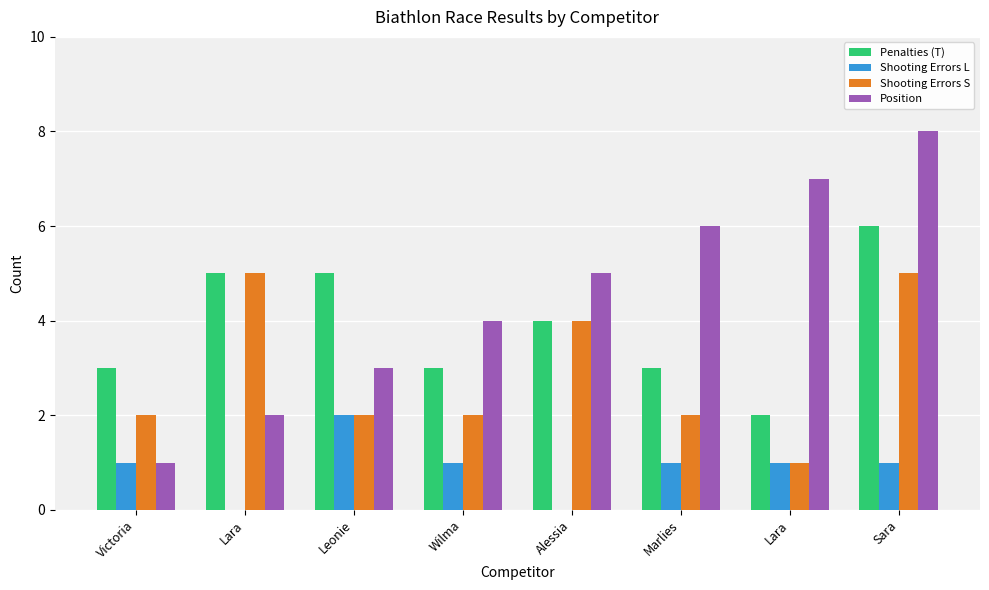

Is the value of Shooting Errors L at Leonie greater than the value of Penalties (T) at Alessia?

No